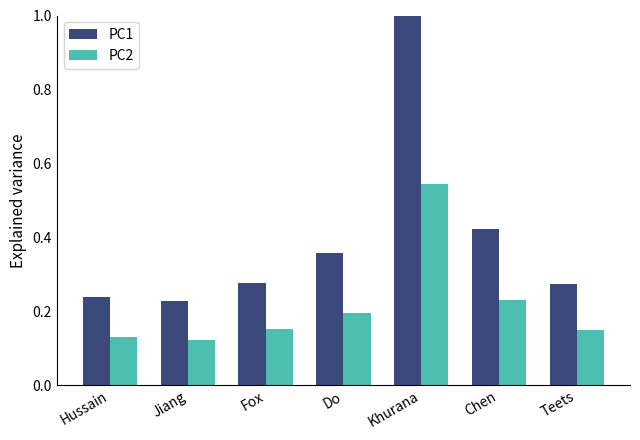

Which series has the largest range (max minus min)?

PC1